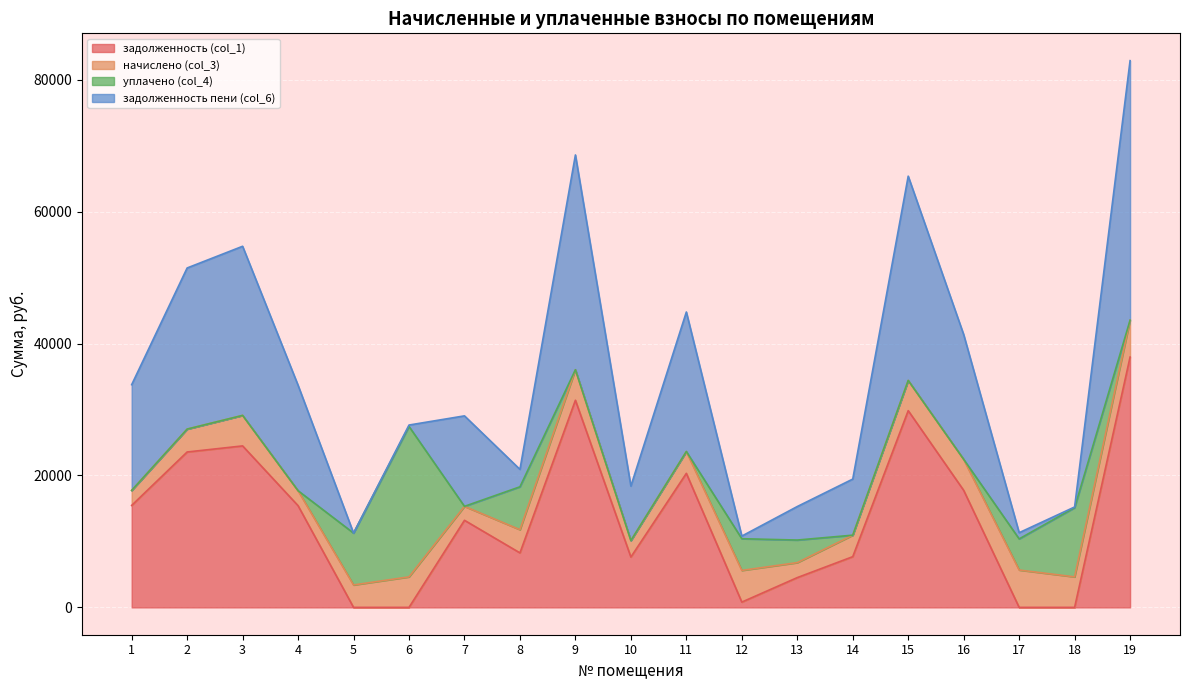

What is the difference between the задолженность (col_1) values at 3 and 2?

922.2